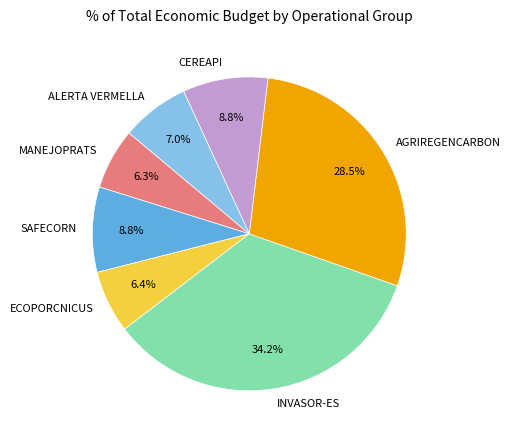

How many slices are in this pie chart?

7